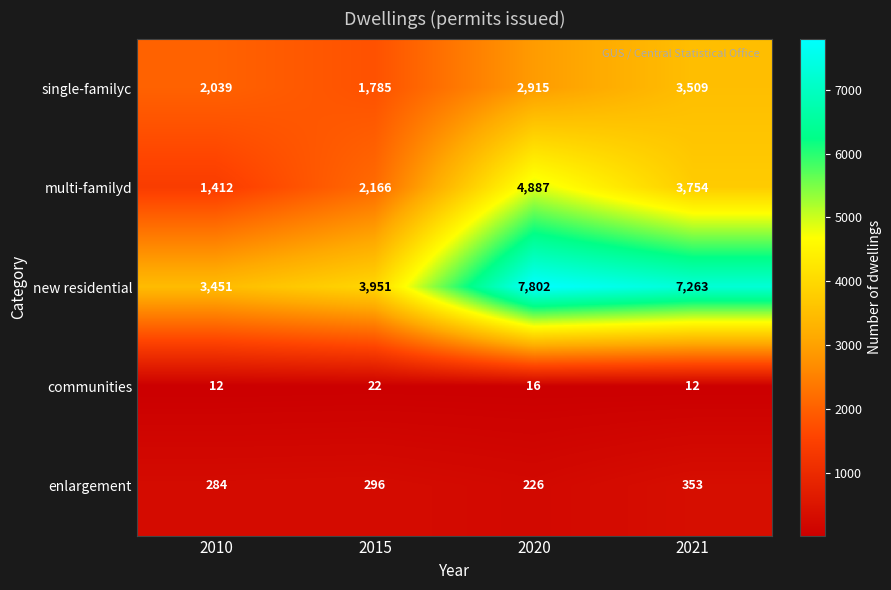

Which series has the largest total across all categories?

new residential